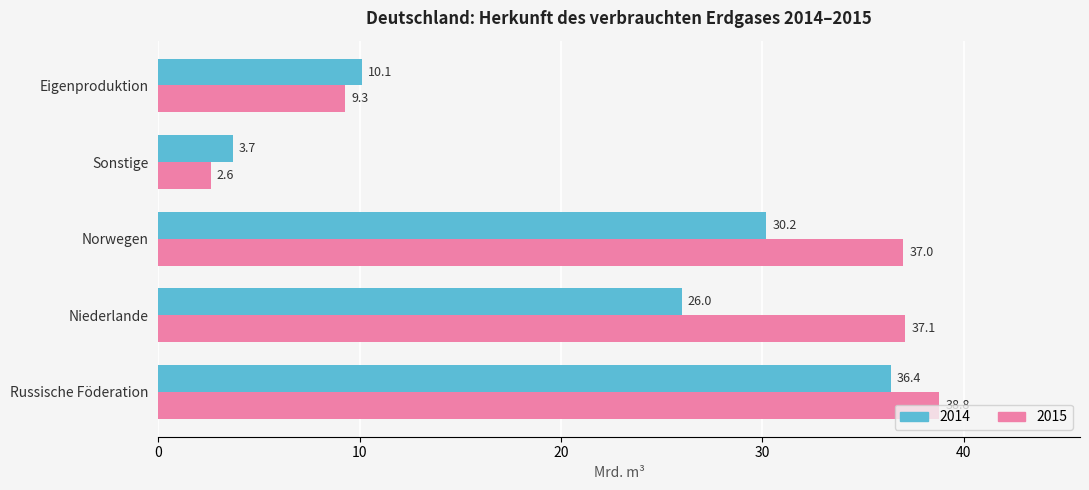

Which category has the lowest value across all series?

Sonstige